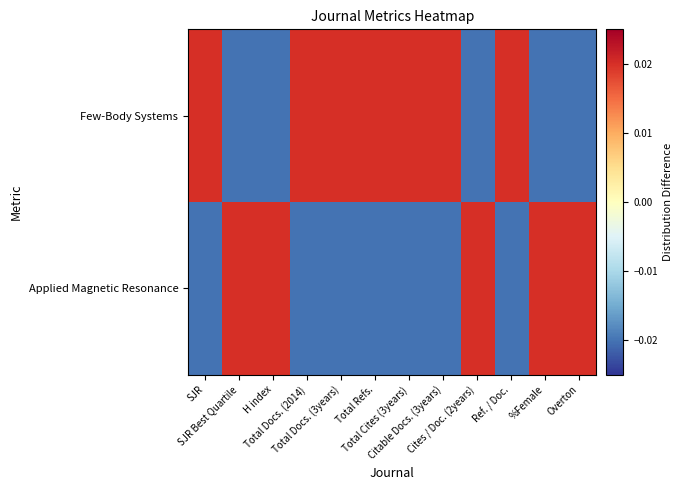

At Total Cites (3years), list the series in order from largest to smallest.

Few-Body Systems, Applied Magnetic Resonance